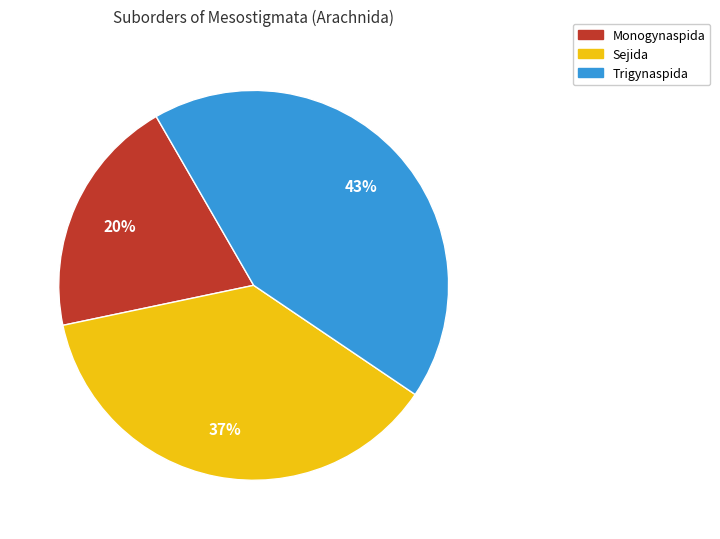

Do Monogynaspida and Trigynaspida together represent more than half of the pie?

Yes